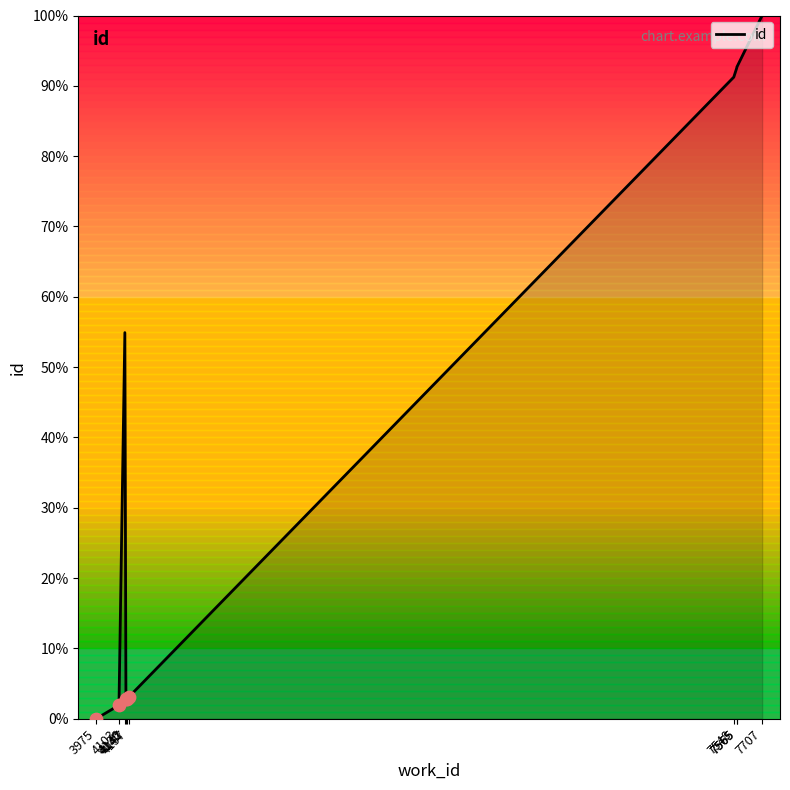

What is the change in value from 7565 to 7707?

+7.4